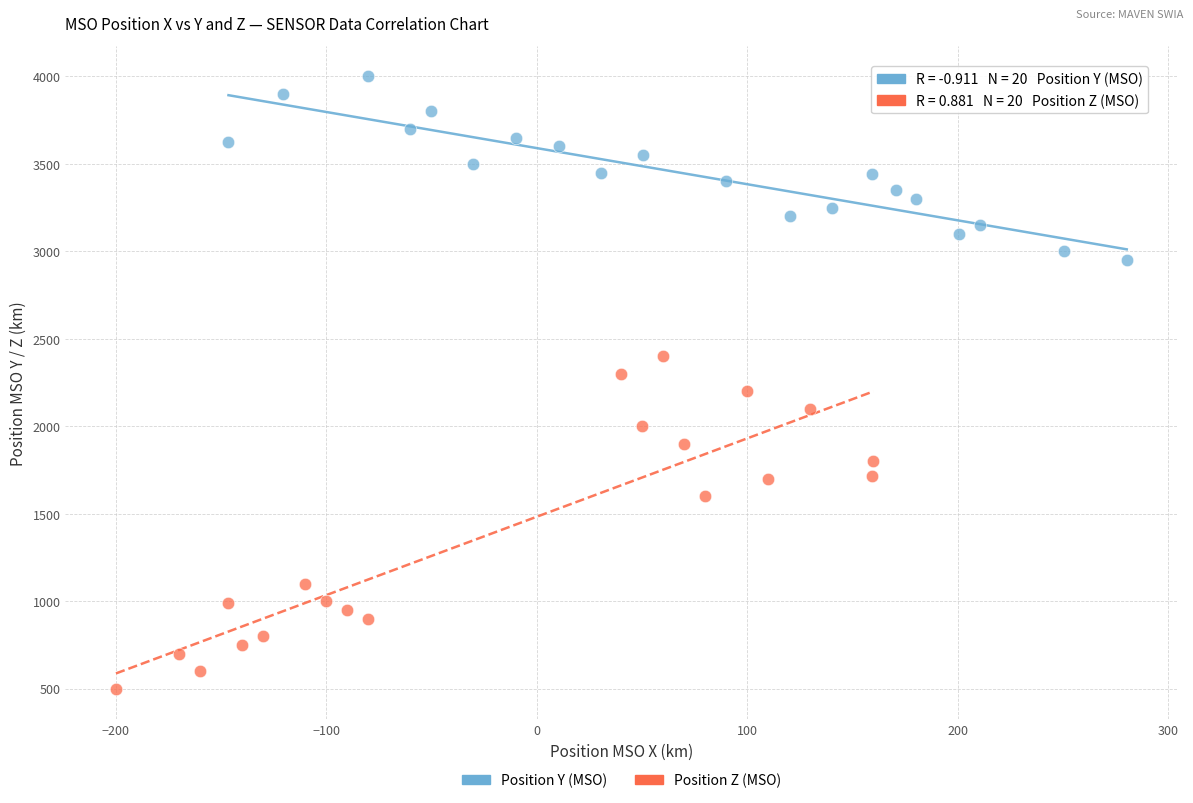

Which series contains the lowest Y value?

Position Z (MSO)